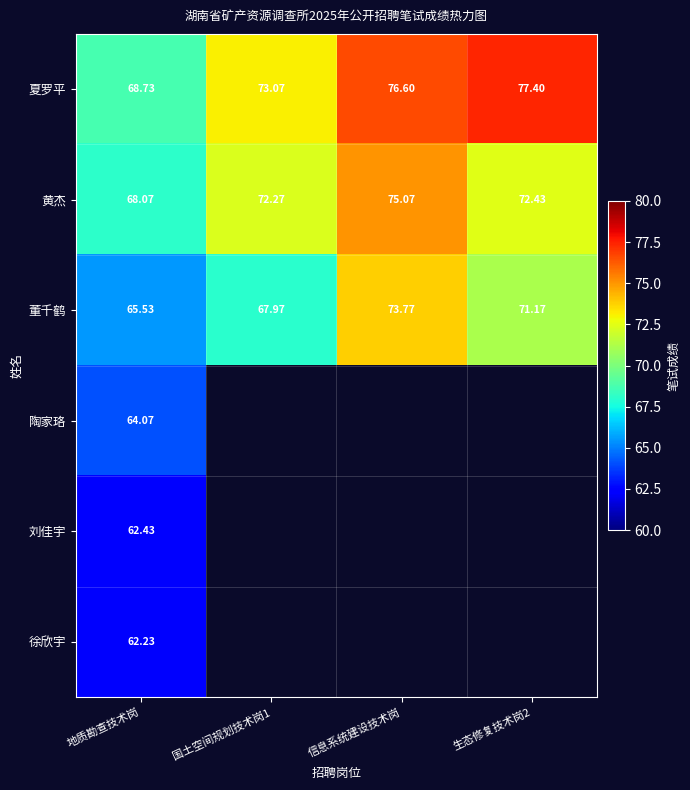

At which label does 黄杰 reach its minimum?

地质勘查技术岗